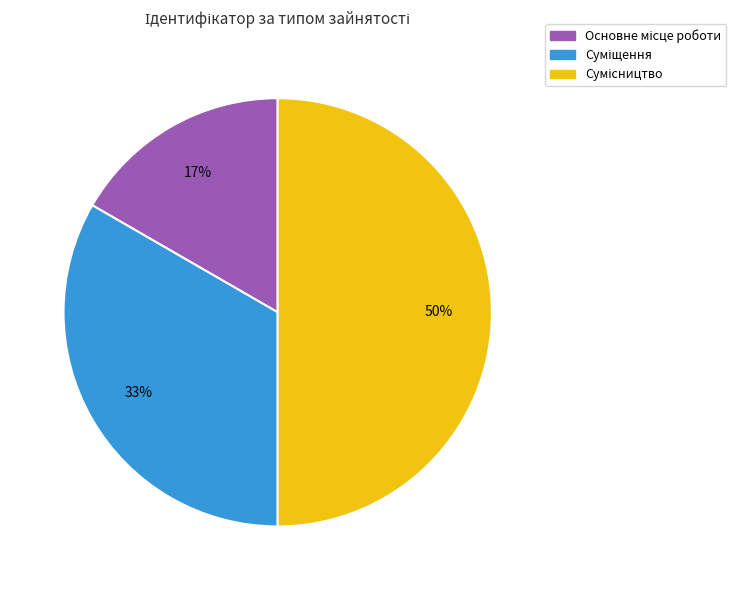

To the nearest percent, what is the difference between the largest and smallest slice percentages?

33%